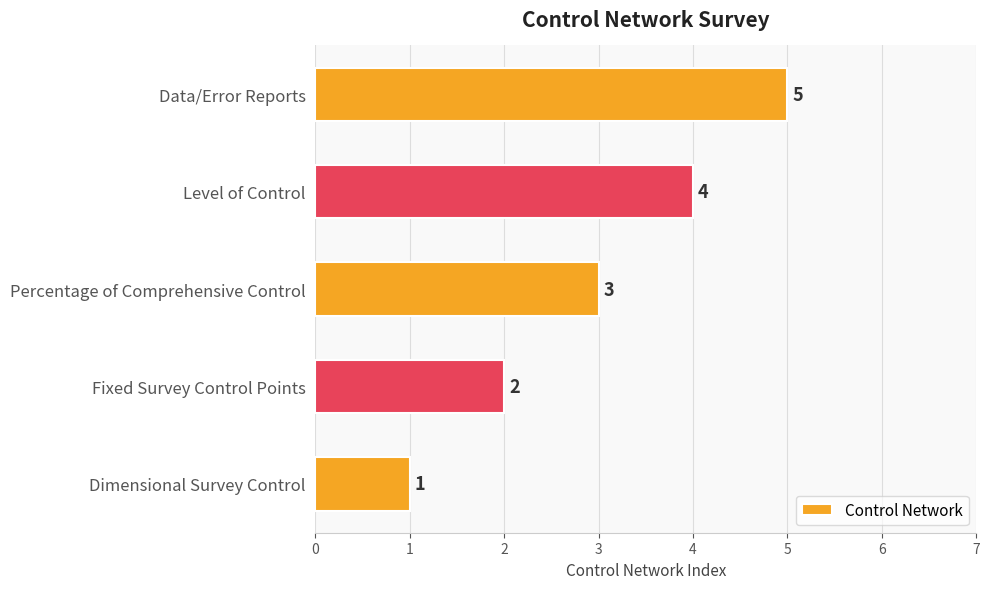

Are the bars horizontal?

Yes